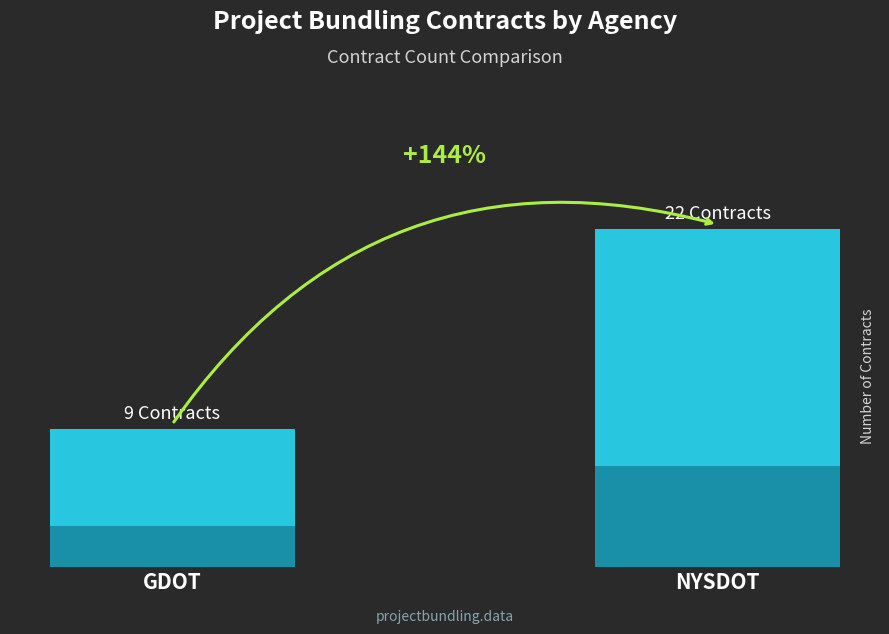

Read the value at NYSDOT.

22